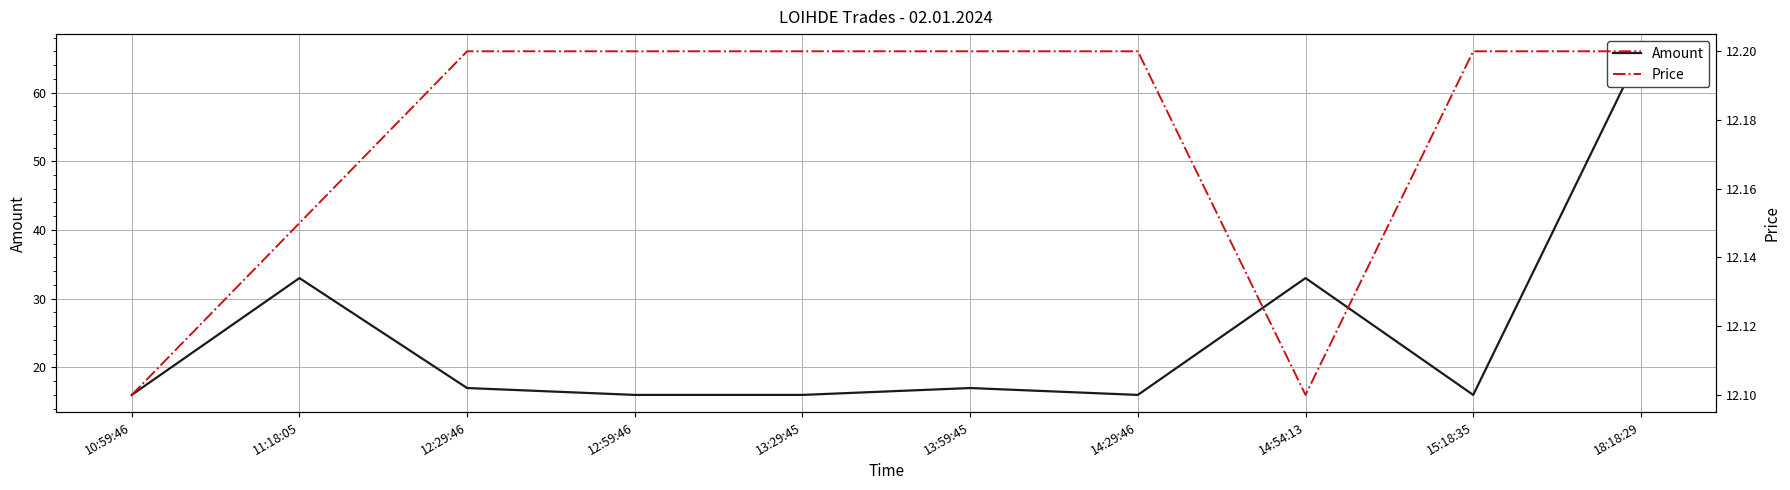

What is the highest value of the Amount series?

66.0